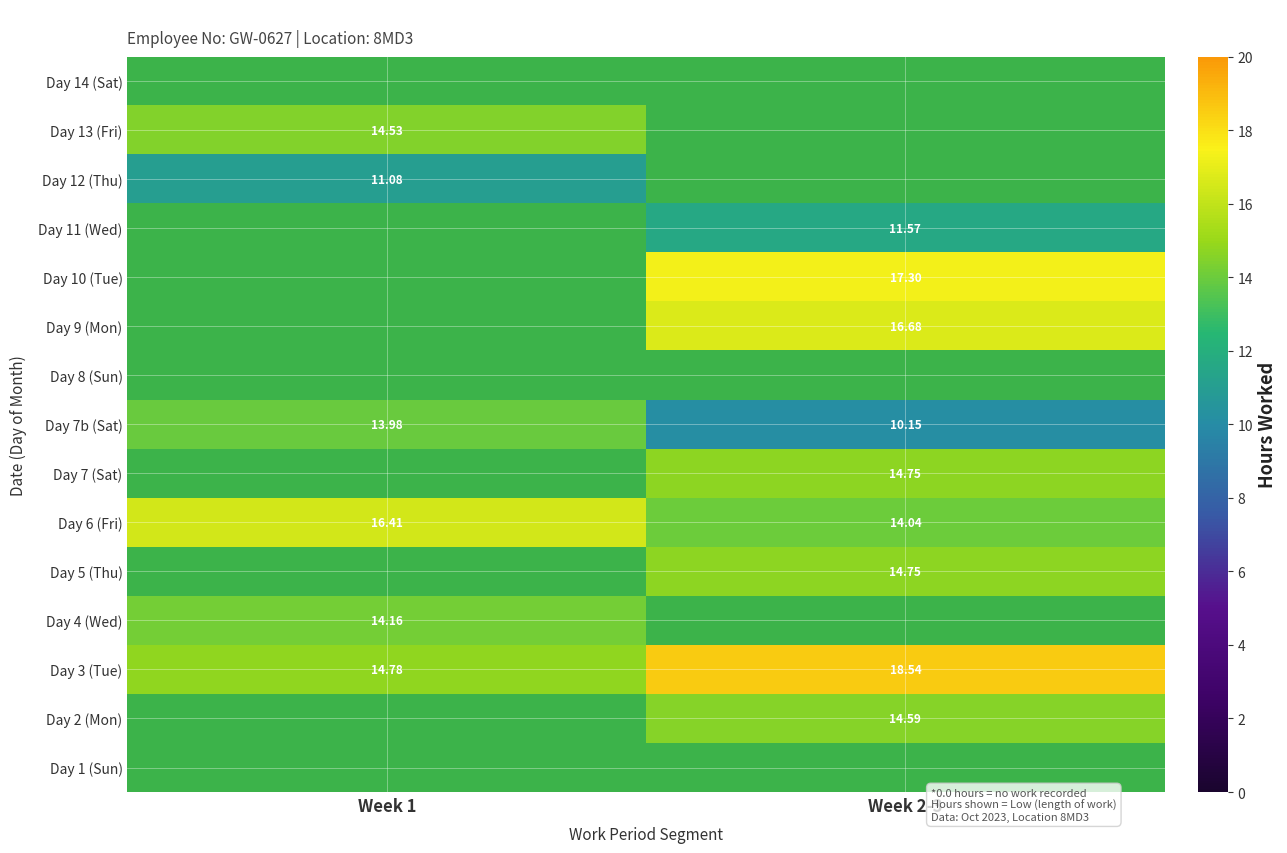

Reading left to right, what are all the values shown in this chart?

1: 0=0.0	1=0.0	2=14.8	3=14.2	4=0.0	5=16.4	6=0.0	7=14.0	8=0.0	9=0.0	10=0.0	11=0.0	12=11.1	13=14.5	14=0.0
2: 0=0.0	1=14.6	2=18.5	3=0.0	4=14.8	5=14.0	6=14.8	7=10.2	8=0.0	9=16.7	10=17.3	11=11.6	12=0.0	13=0.0	14=0.0